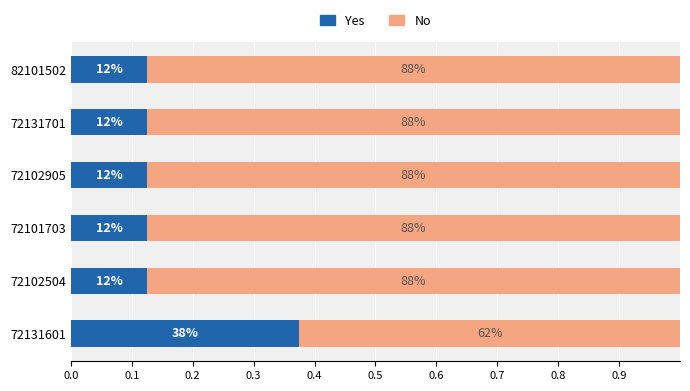

What are all the series names shown in the legend?

Yes, No